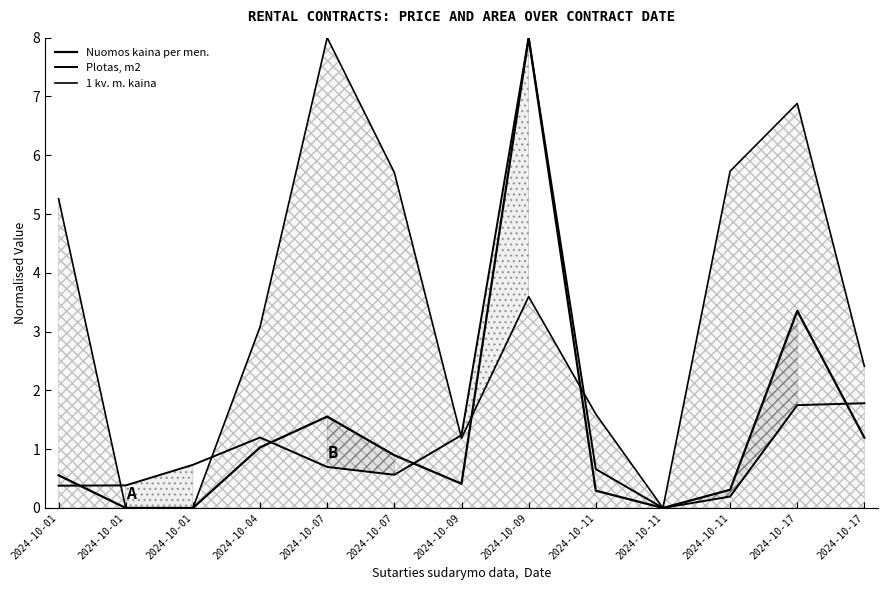

In Nuomos kaina per men., how many points are higher than both neighbors (excluding endpoints)?

3